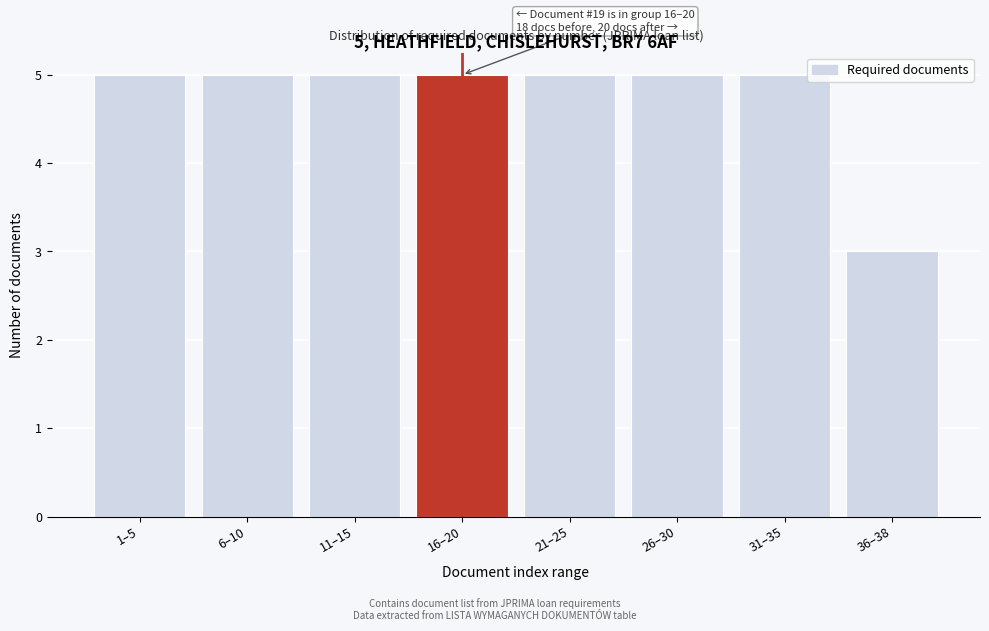

Reading left to right, transcribe all the data shown in this chart.

5	5	5	5	5	5	5	3